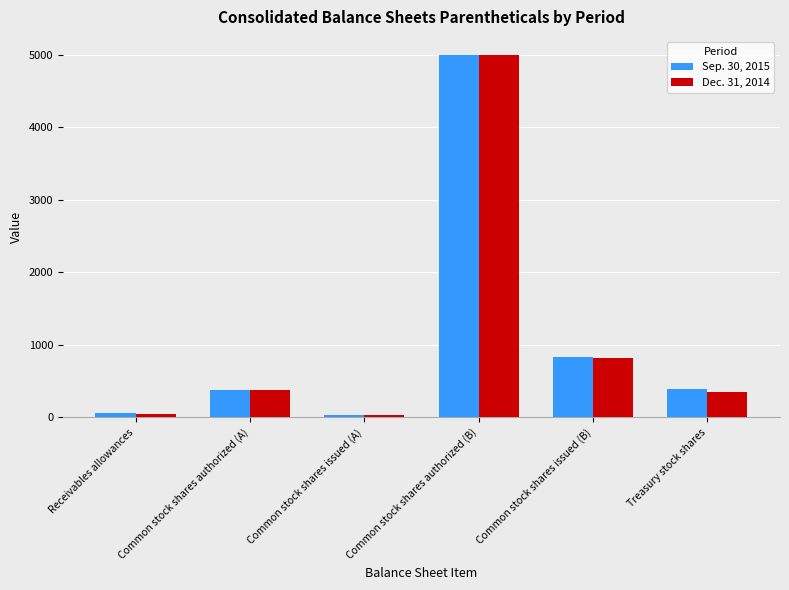

Which series changed the most between Common stock shares authorized (B) and Treasury stock shares?

Dec. 31, 2014